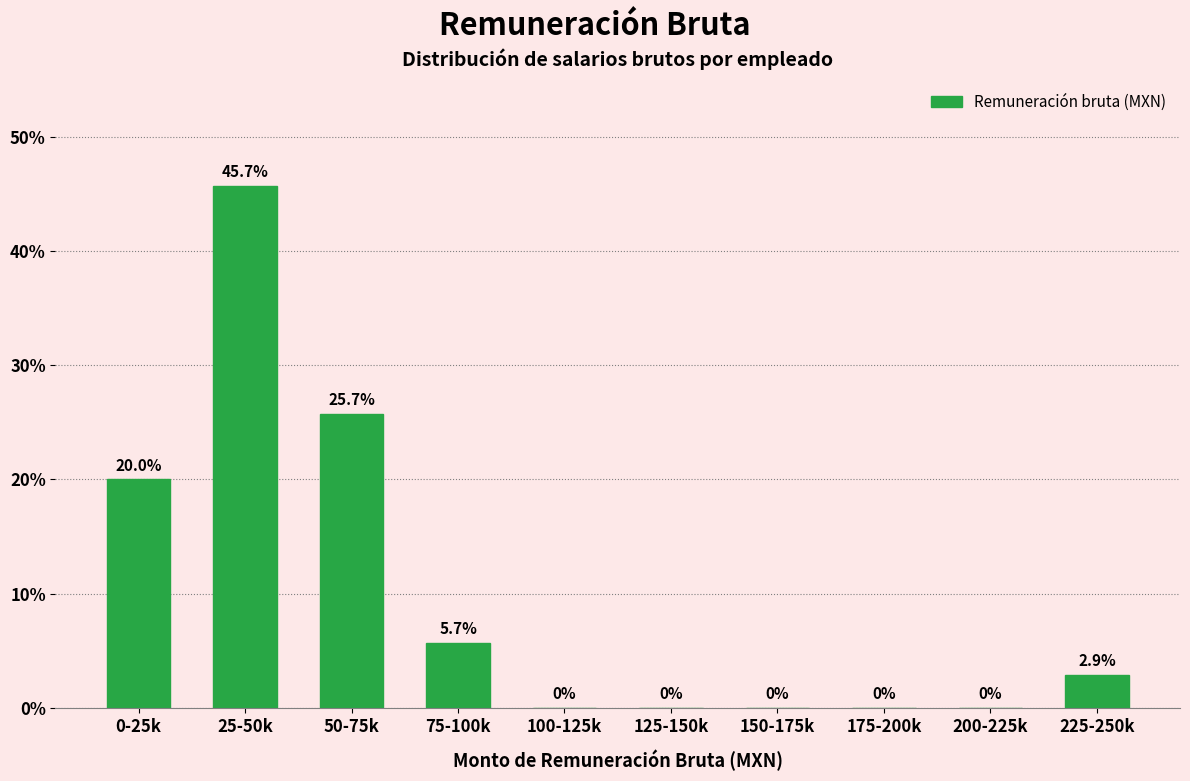

Reading left to right, list all the values displayed in this chart.

0-25k=20.0	25-50k=45.7	50-75k=25.7	75-100k=5.7	100-125k=0.0	125-150k=0.0	150-175k=0.0	175-200k=0.0	200-225k=0.0	225-250k=2.9